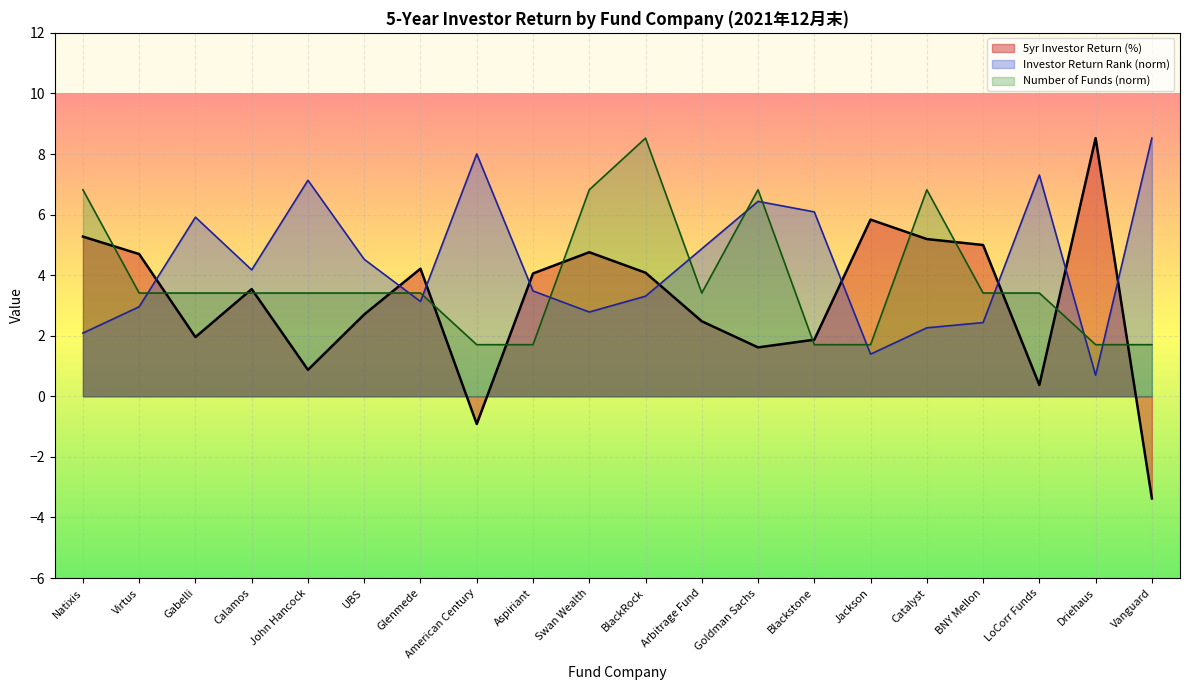

Rank the categories by Number of Funds value from highest to lowest.

BlackRock, Natixis, Swan Wealth, Goldman Sachs, Catalyst, Virtus, Gabelli, Calamos, John Hancock, UBS, Glenmede, Arbitrage Fund, BNY Mellon, LoCorr Funds, American Century, Aspiriant, Blackstone, Jackson, Driehaus, Vanguard